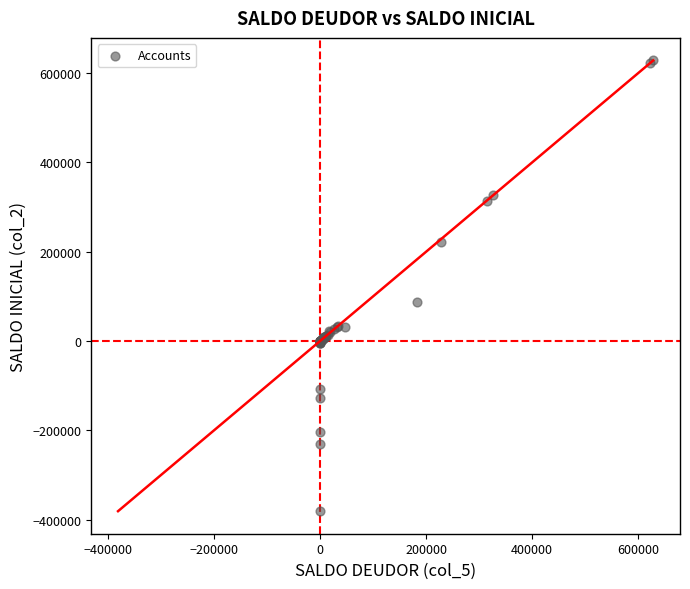

What Y value in the scatter plot is closest to 123637?

87752.5